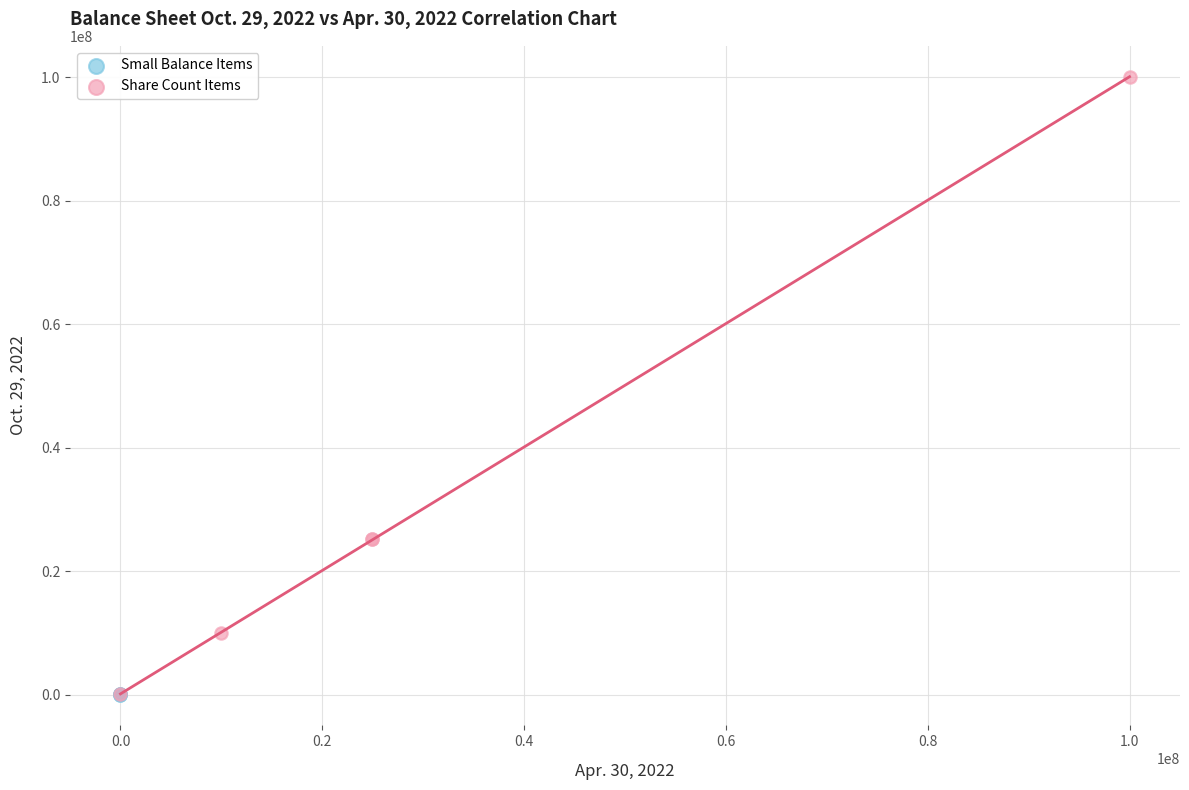

Which series reaches the maximum Y coordinate?

Share Count Items